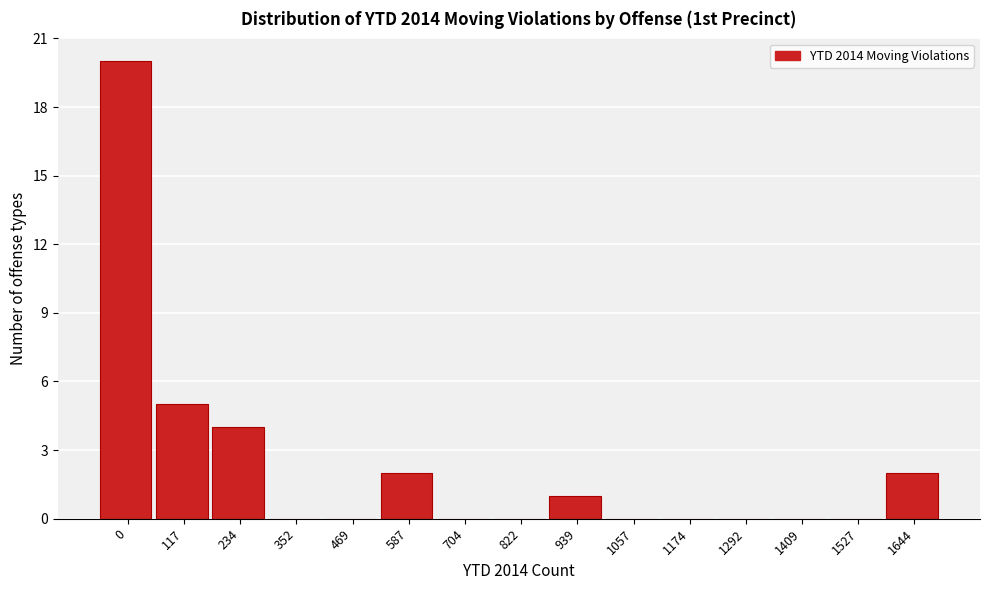

Reading left to right, transcribe all the data shown in this chart.

0=20	117=5	234=4	352=0	469=0	587=2	704=0	822=0	939=1	1057=0	1174=0	1292=0	1409=0	1527=0	1644=2